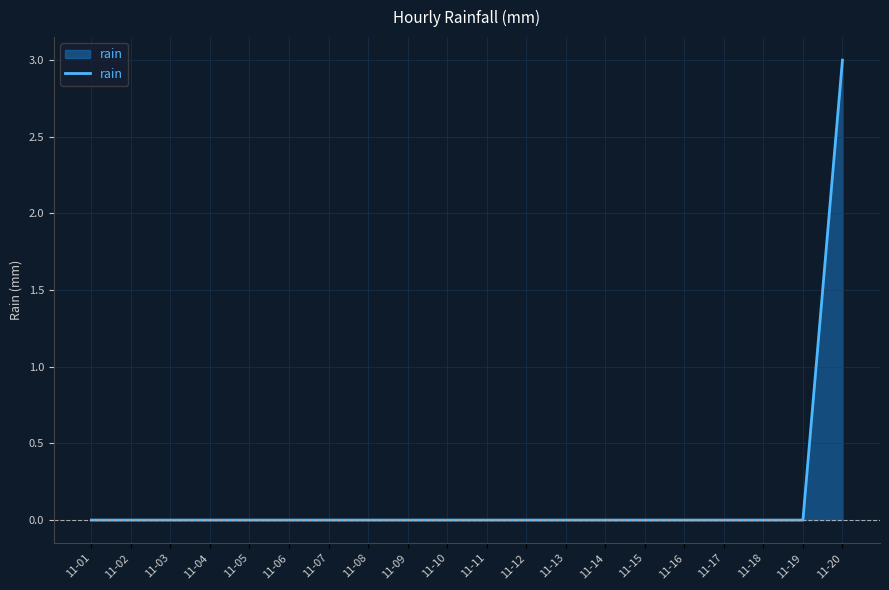

Reading left to right, transcribe all the data shown in this chart.

0	0	0	0	0	0	0	0	0	0	0	0	0	0	0	0	0	0	0	3